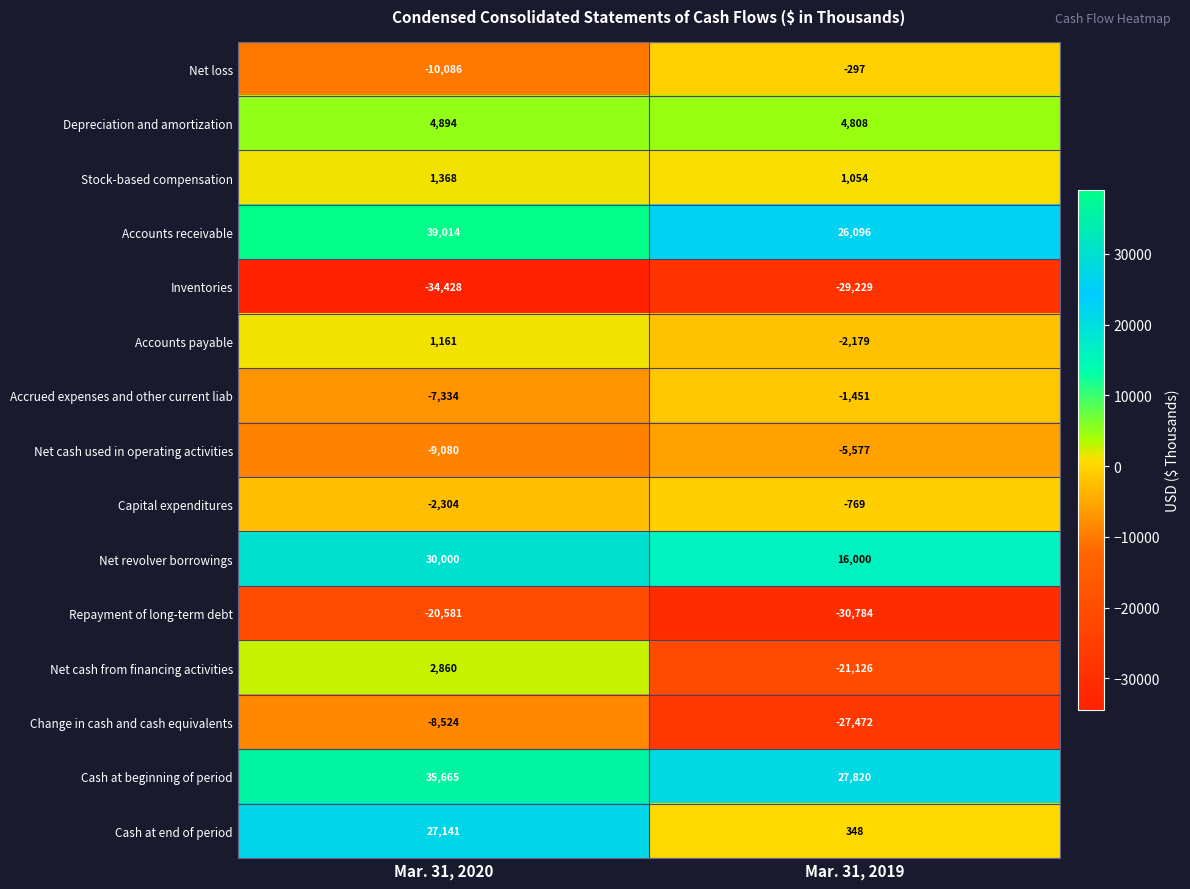

Is it true that Repayment of long-term debt equals -14191 at Mar. 31, 2019?

False